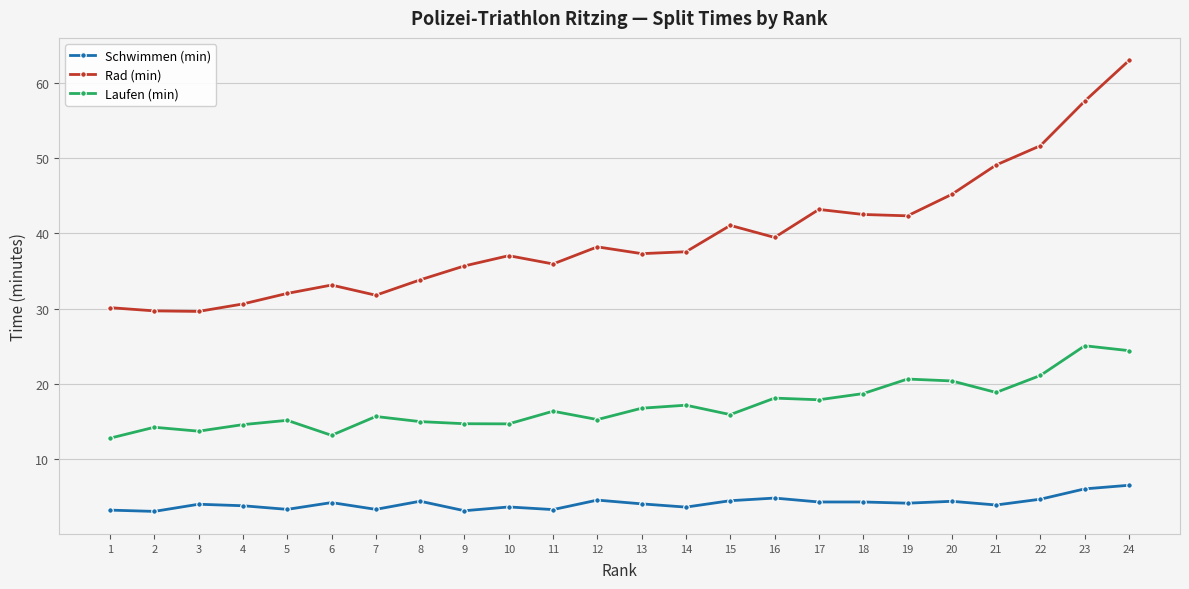

What is the spread (max minus min) of values at 14?

33.9